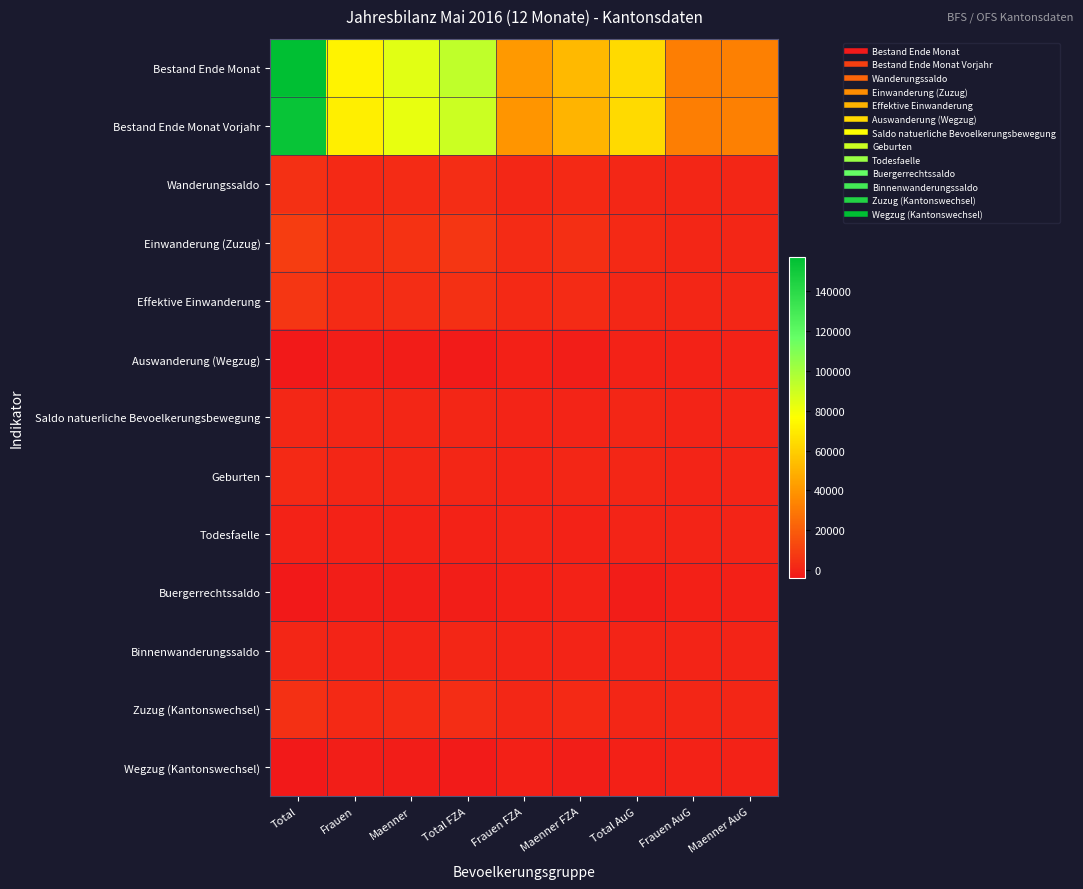

At which category does the chart reach its peak across all series?

Total